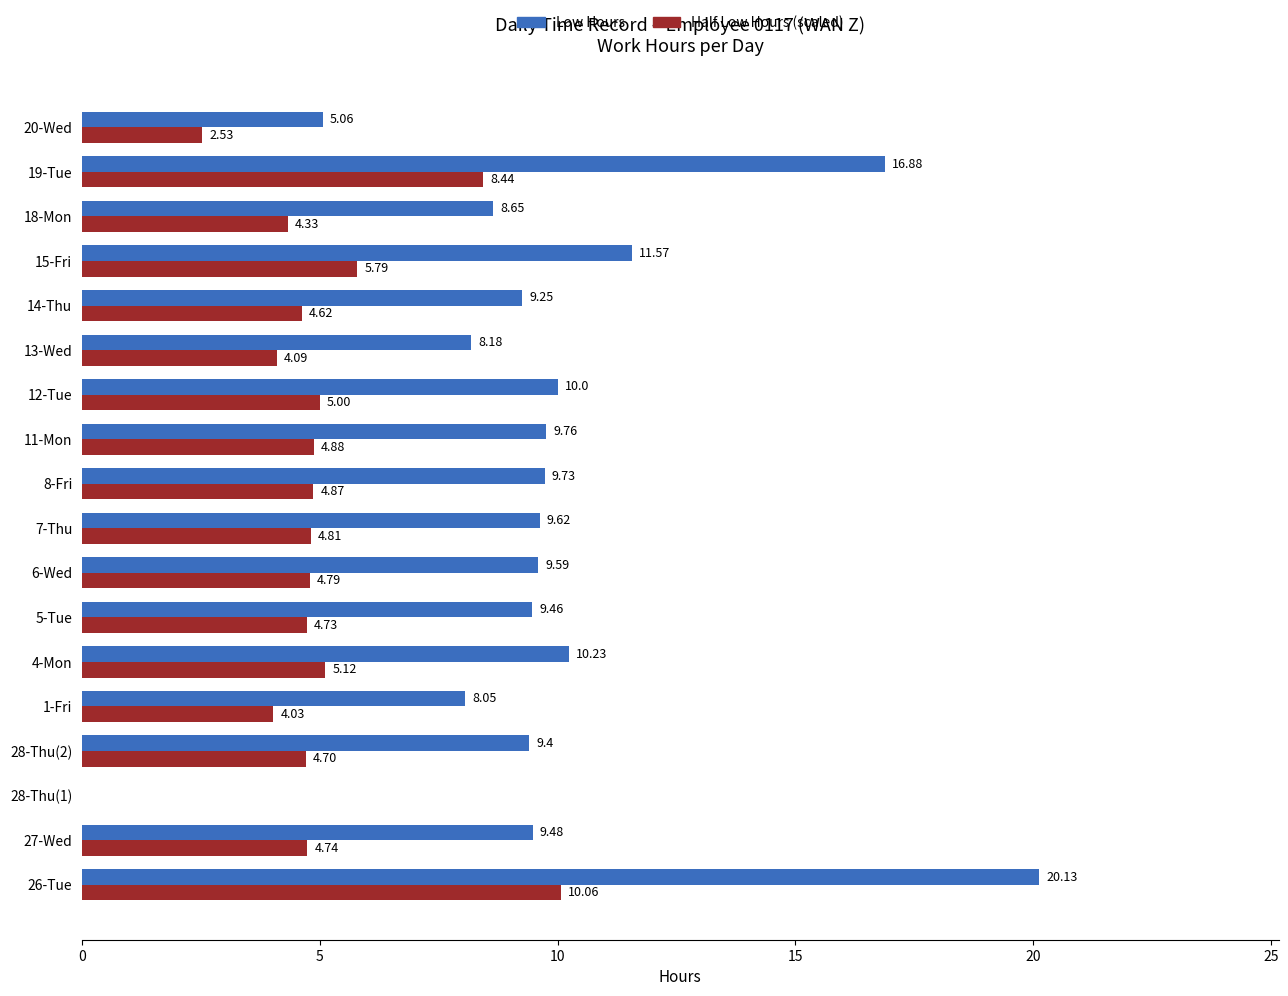

Which series changed the most between 1-Fri and 4-Mon?

Low Hours